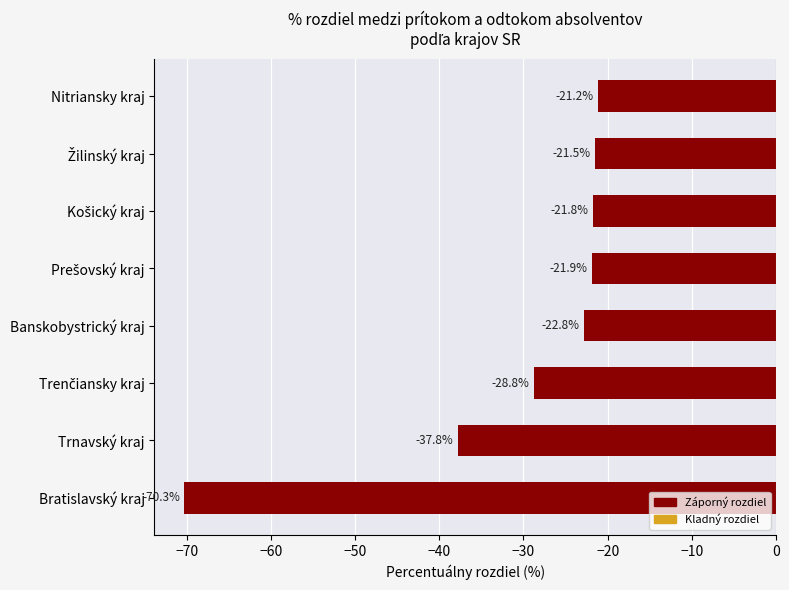

What is the average value?

-30.8